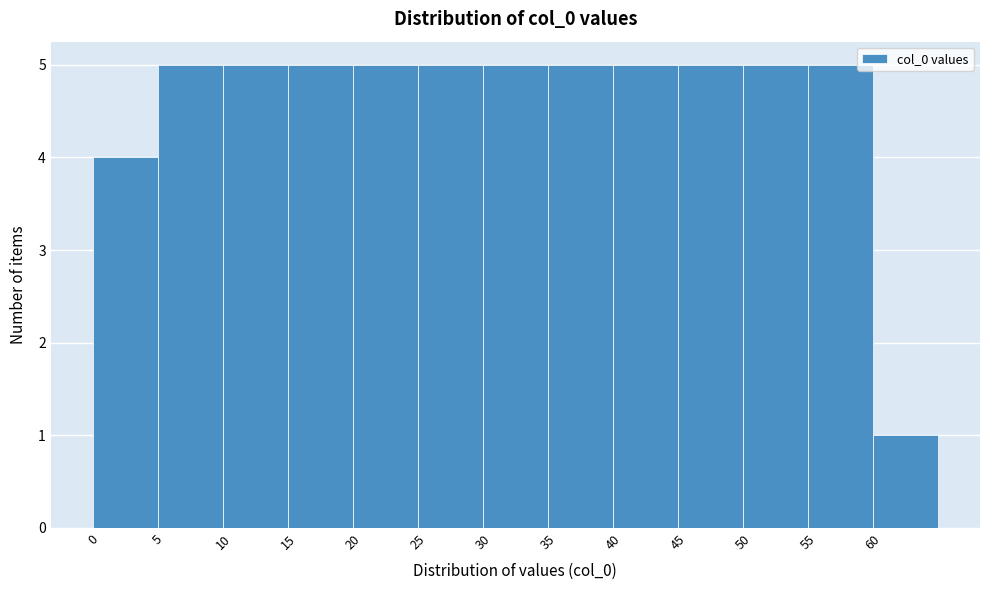

Reading left to right, list every bar in this chart as the range it spans on the x-axis followed by its height. The values are not printed on the chart, so give them approximately, as read against the axis.

0 to 5: 4
5 to 10: 5
10 to 15: 5
15 to 20: 5
20 to 25: 5
25 to 30: 5
30 to 35: 5
35 to 40: 5
40 to 45: 5
45 to 50: 5
50 to 55: 5
55 to 60: 5
60 to 65: 1